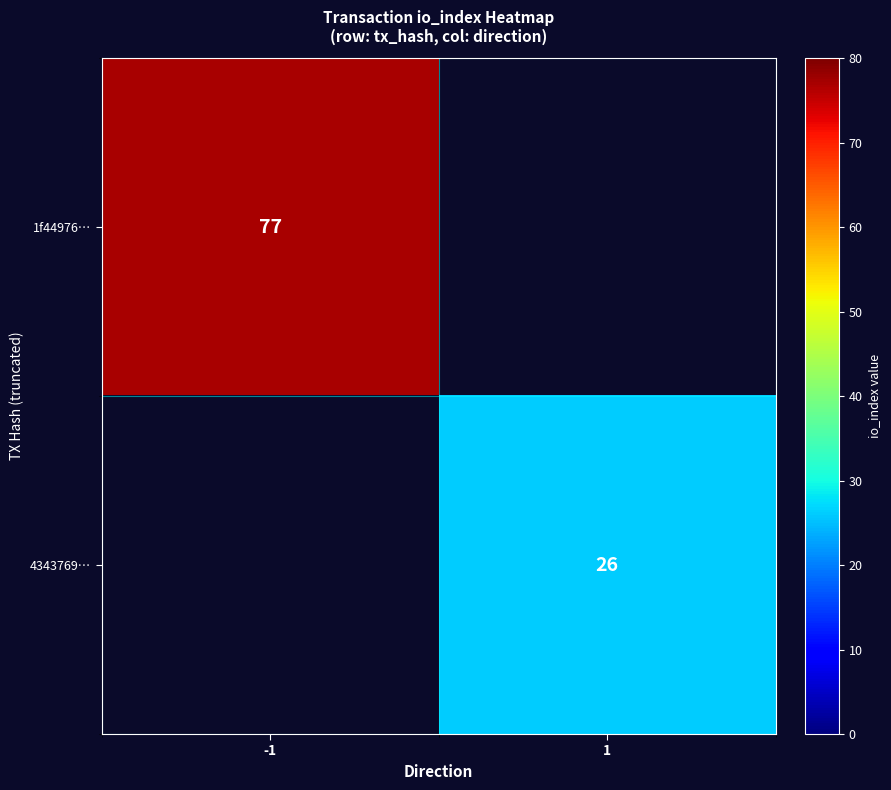

True or false: 4343769… has a value of 26 at 1.

True